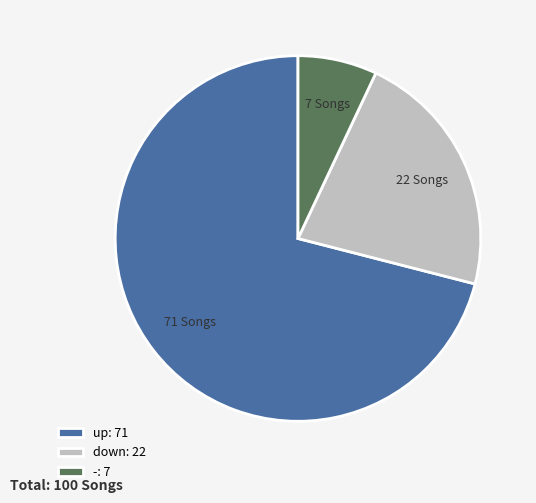

Do -: 7 and down: 22 together represent more than half of the pie?

No